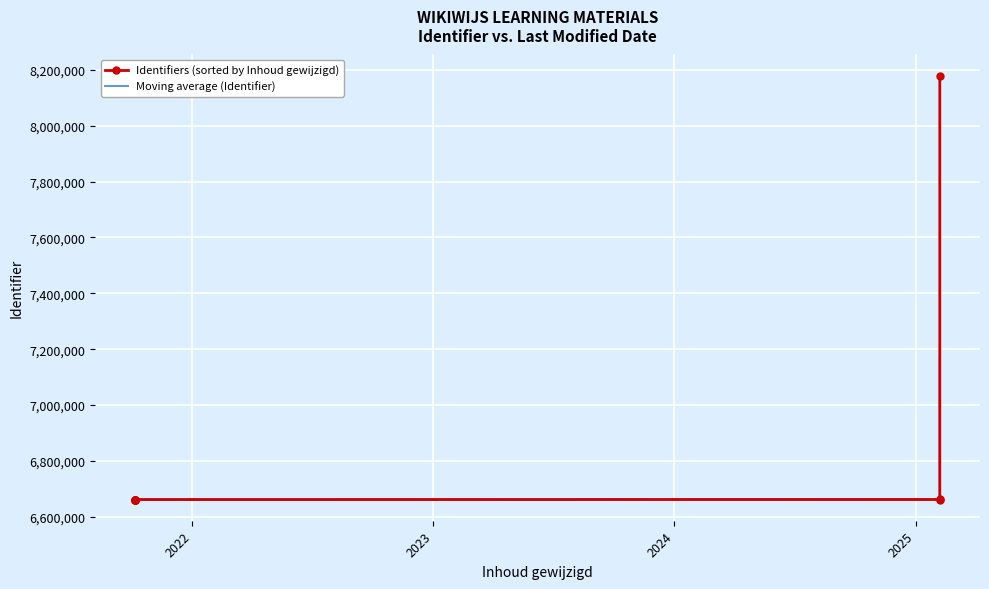

Reading left to right, extract all data points from this chart.

6661622	6661808	6661638	6661640	6661642	8179460	6661644	6661647